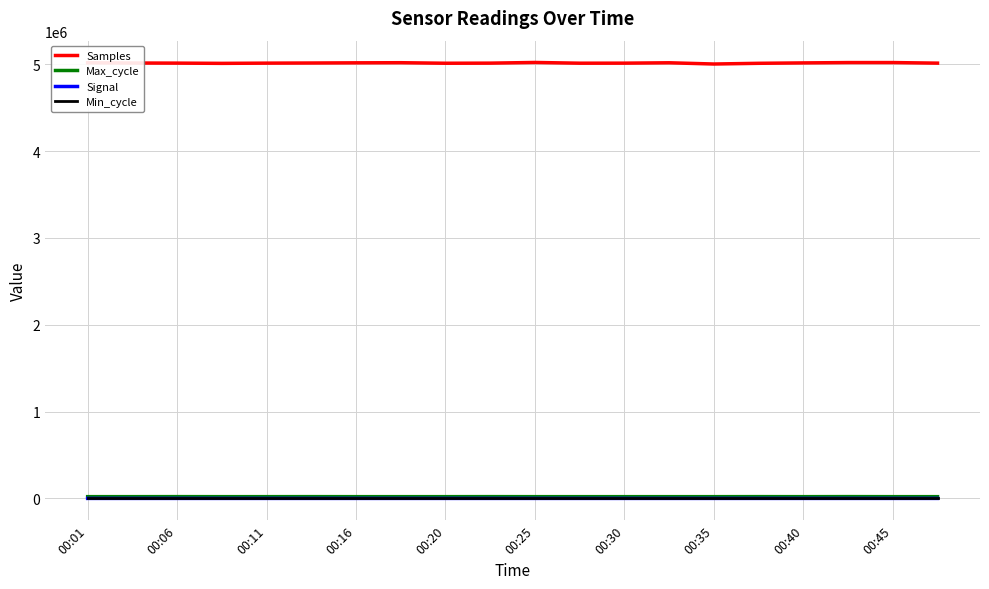

What is the maximum value shown in the chart?

5019559